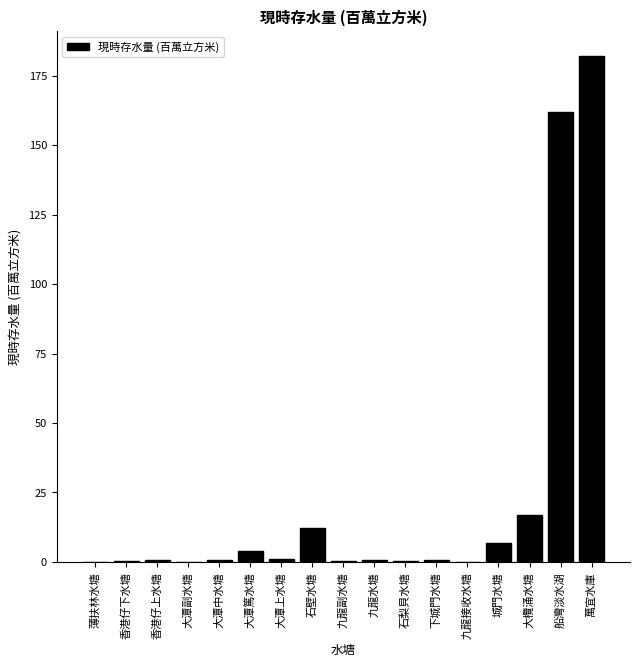

What value does the data have at 城門水塘?

7.0